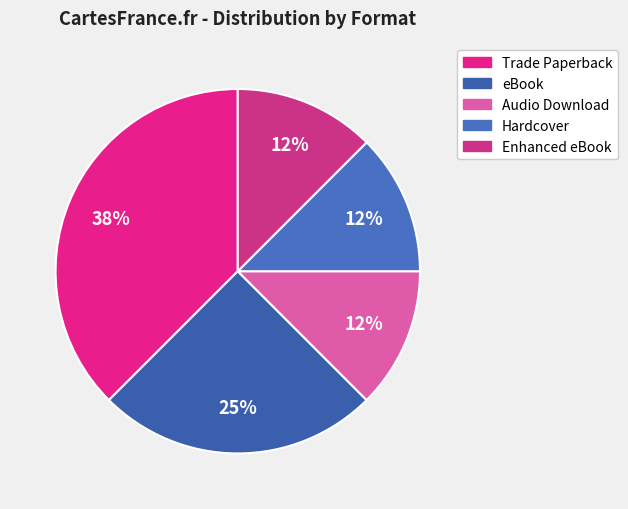

To the nearest percent, what portion does Trade Paperback represent?

38%